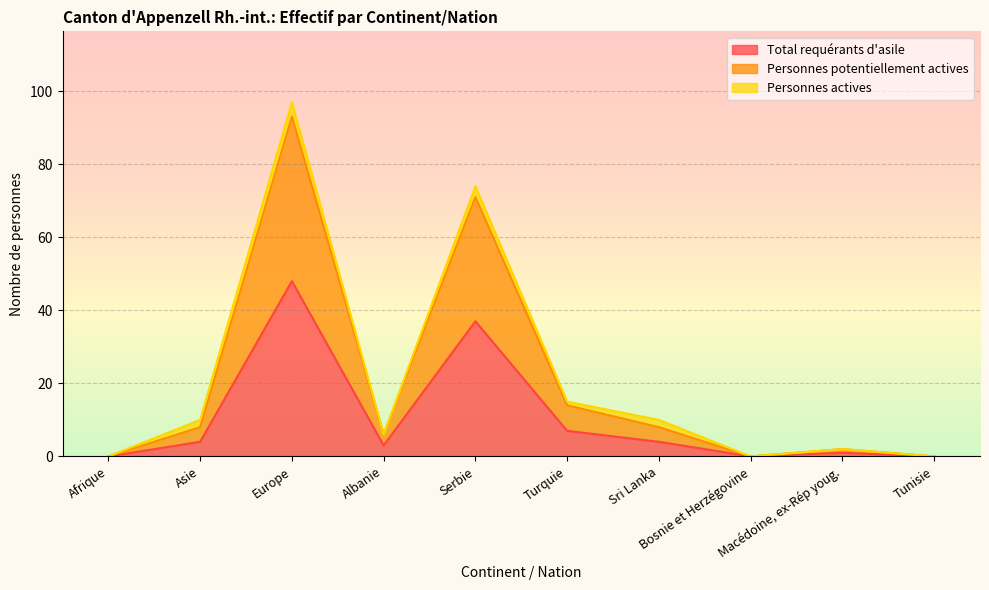

What is the difference between the Total requérants d'asile values at Macédoine, ex-Rép youg. and Turquie?

6